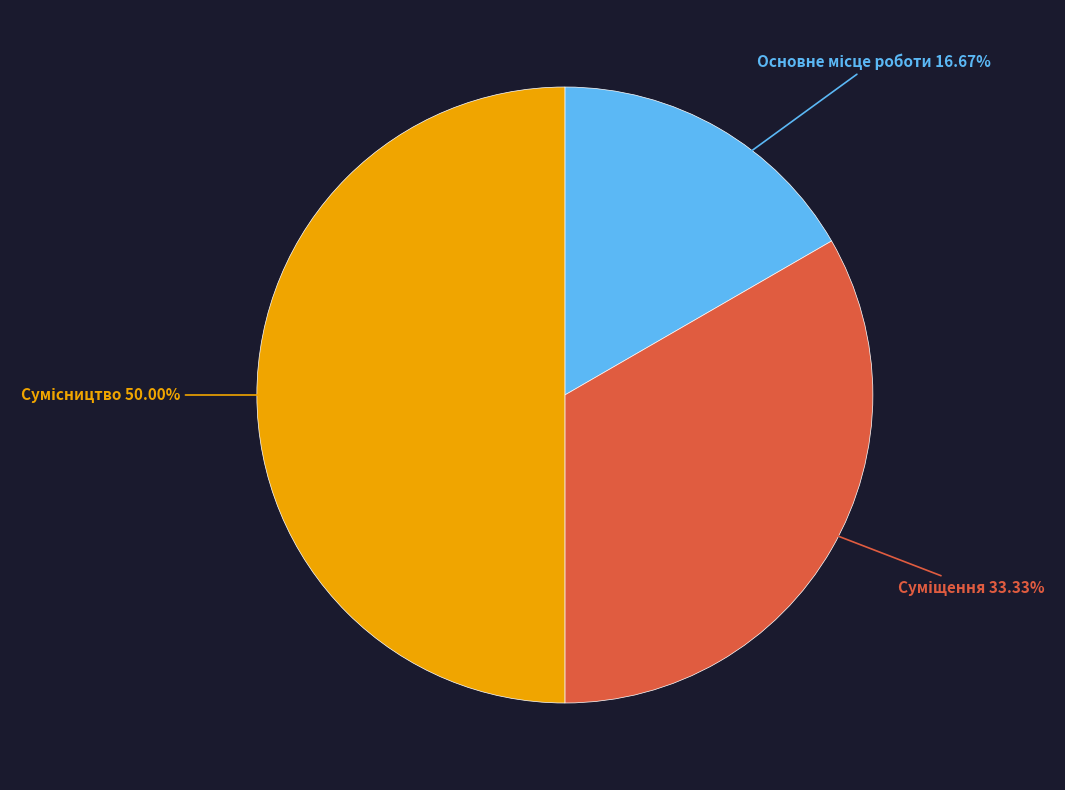

Which slice is the largest?

Сумісництво